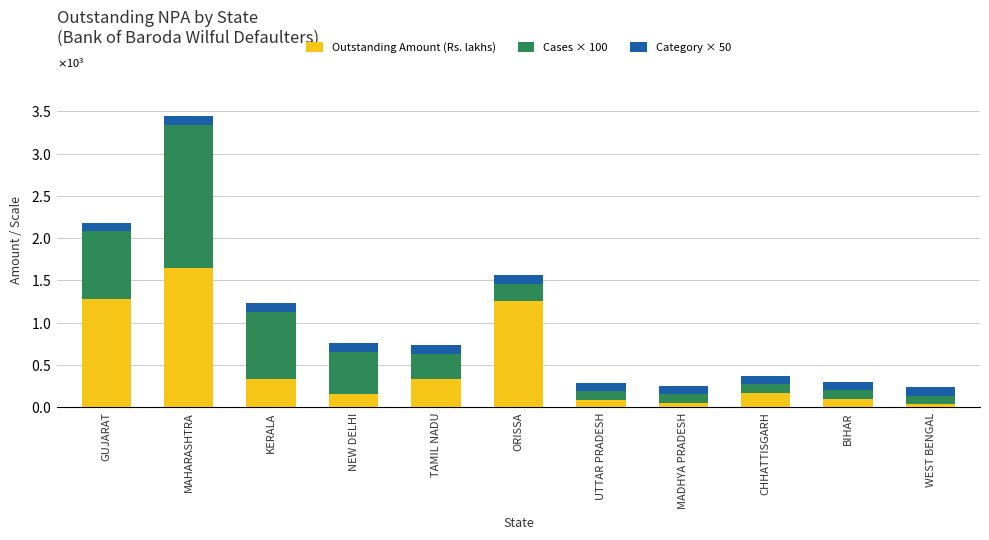

What is the label of the 7th bar from the left?

UTTAR PRADESH